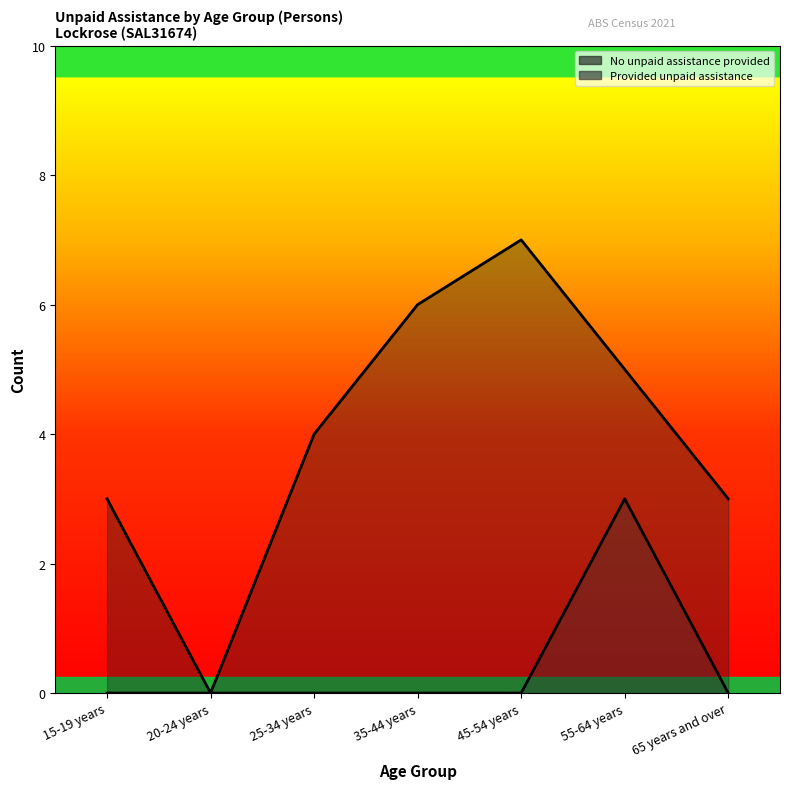

Which series has the largest total across all categories?

No unpaid assistance provided